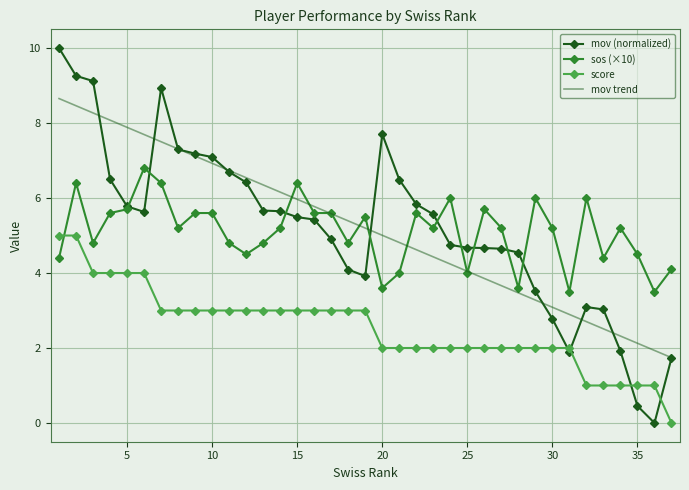

What is the maximum value shown in the chart?

10.0